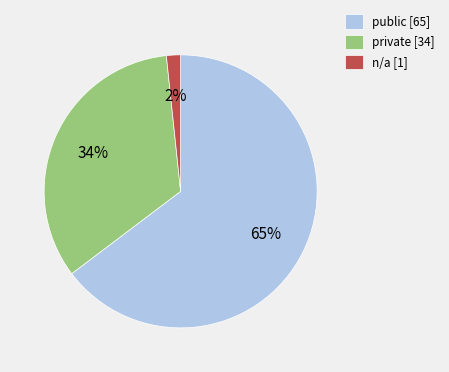

To the nearest percent, what is the average slice percentage?

33%